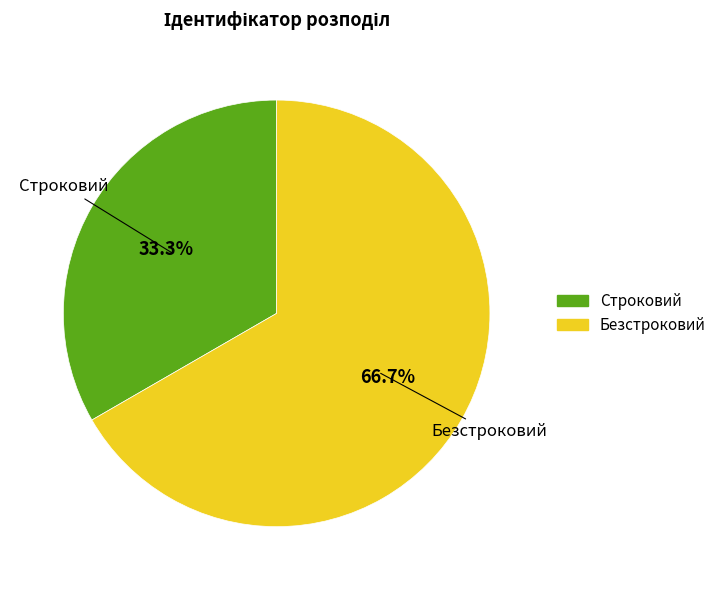

Is it true that Строковий is 33% of the pie?

True